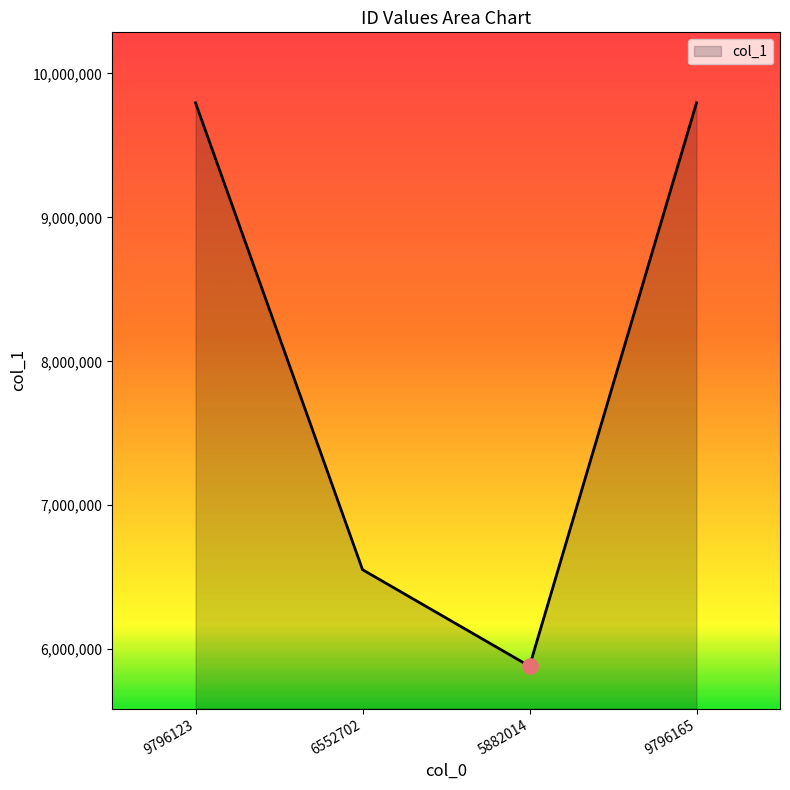

What is the ratio of the value at 6552702 to the value at 5882014?

1.1